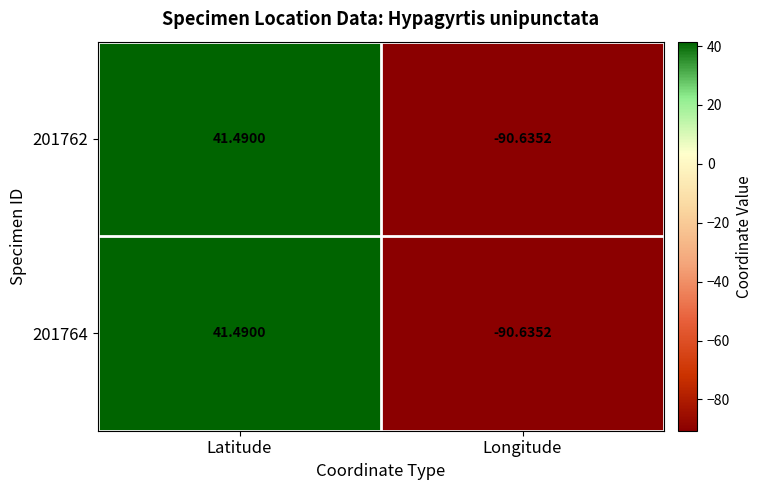

What is the total value across all series at Longitude?

-181.3